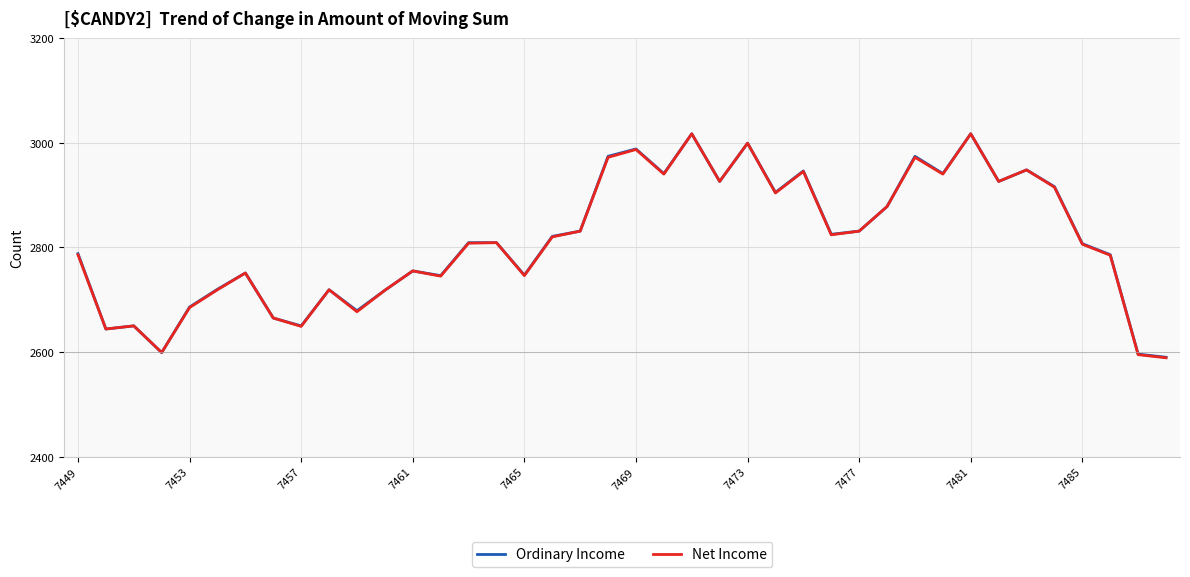

What is the highest value of the Ordinary Income series?

3017